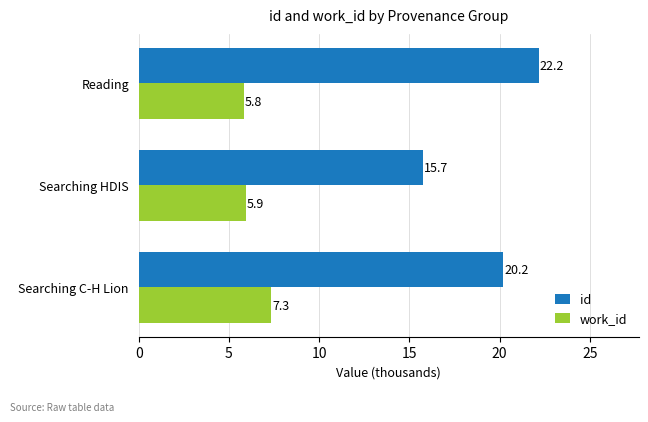

List the series in order of their peak value, lowest first.

work_id, id